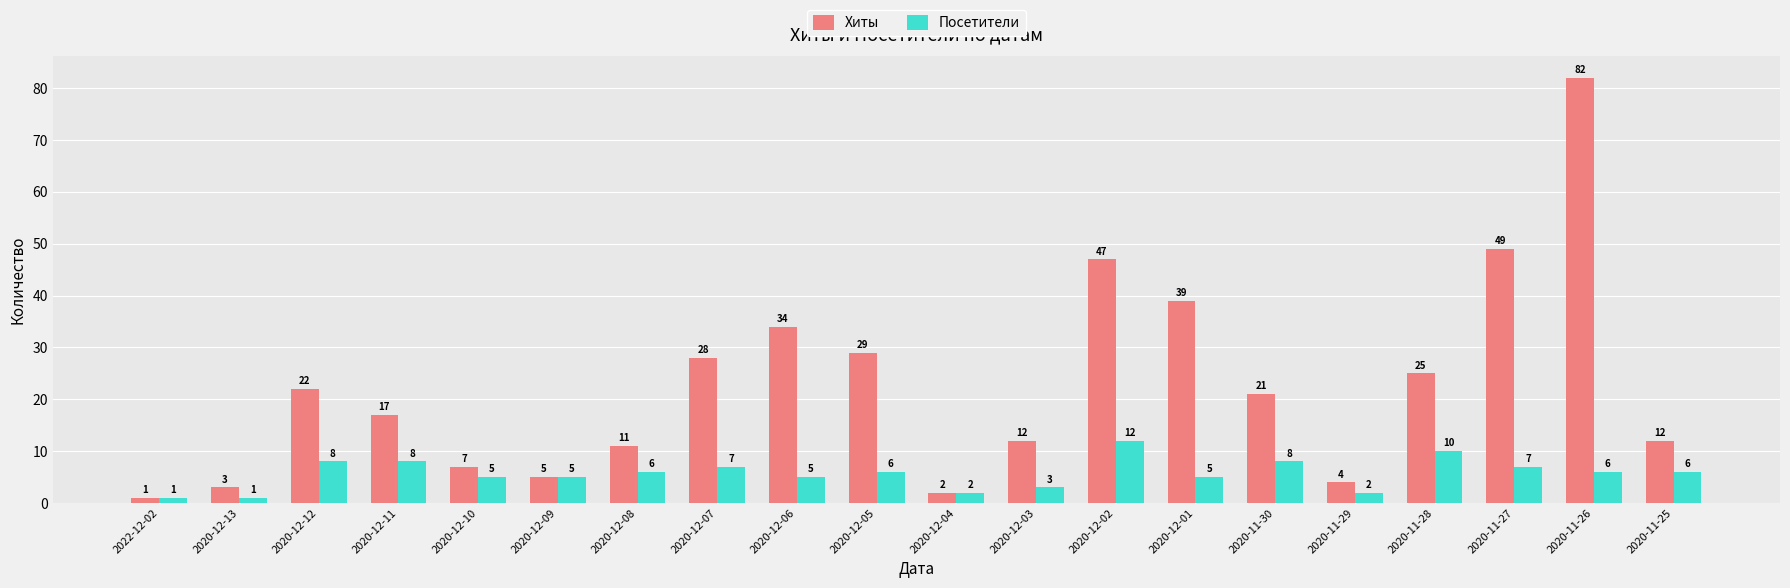

What is the value of the Посетители bar at the 1st from the left?

1